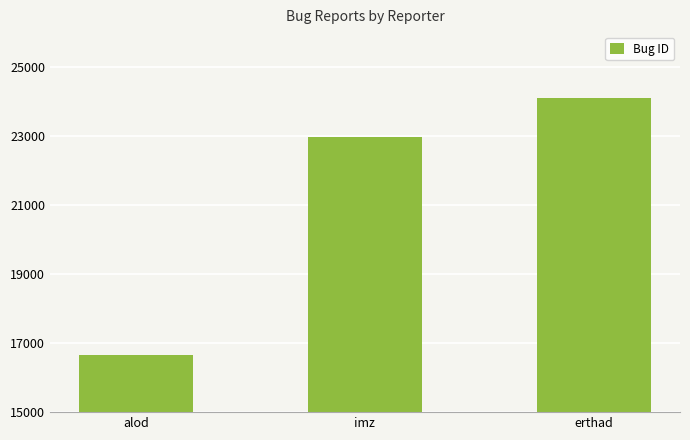

Reading right to left, transcribe all the data shown in this chart.

24092	22969	16651